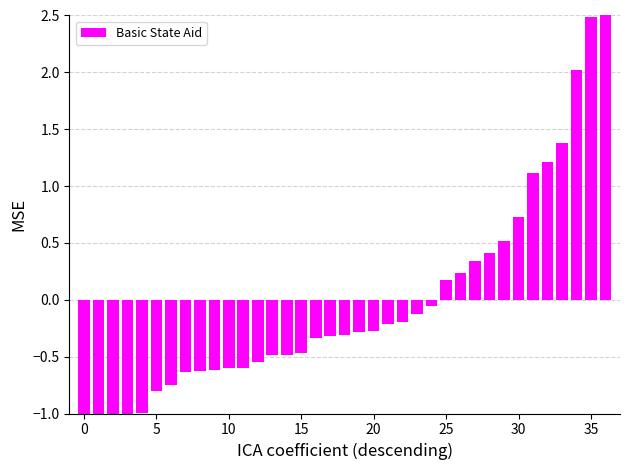

The value at 15 is -0.2. True or false?

False